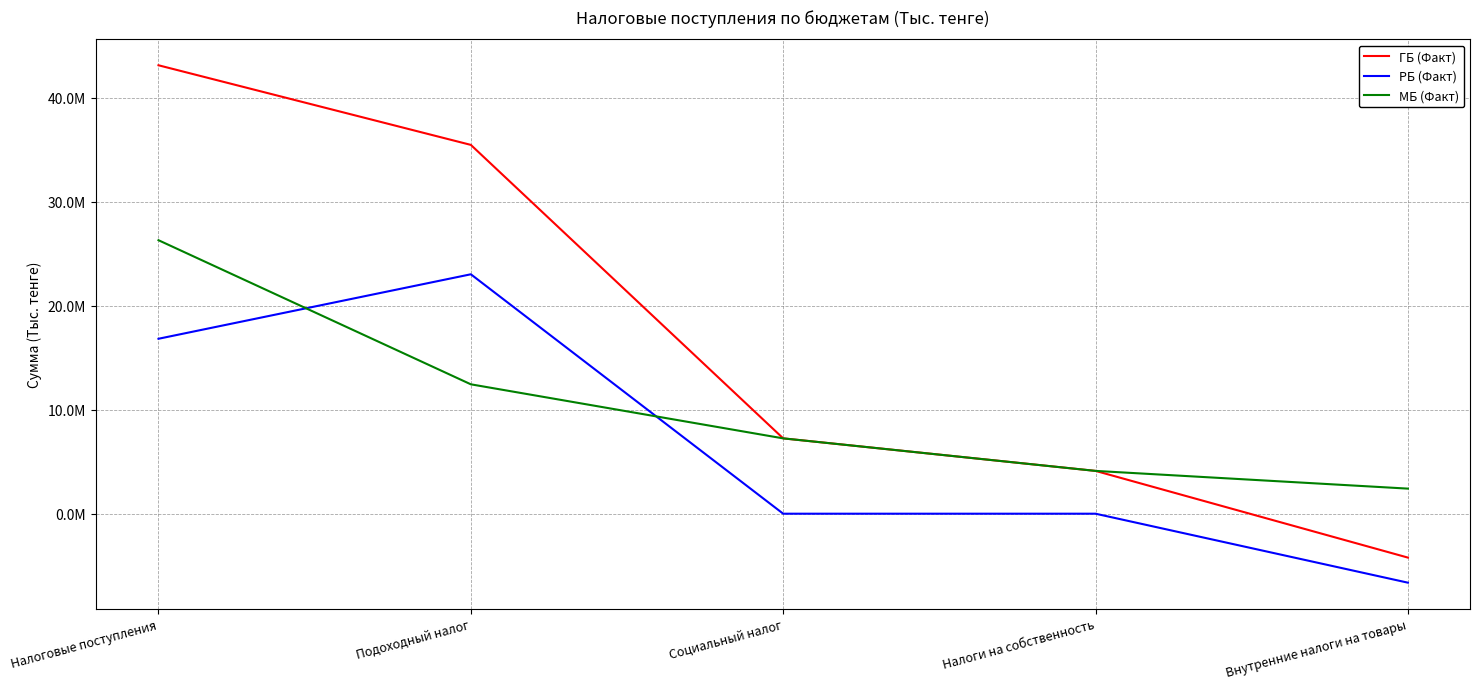

Between which two adjacent categories do МБ (Факт) and РБ (Факт) first intersect?

Налоговые поступления and Подоходный налог